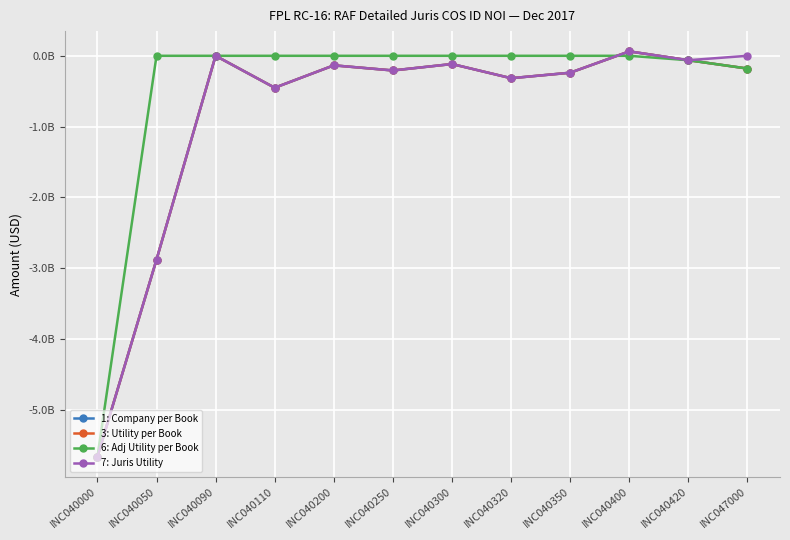

At which label does 7: Juris Utility reach its minimum?

INC040000